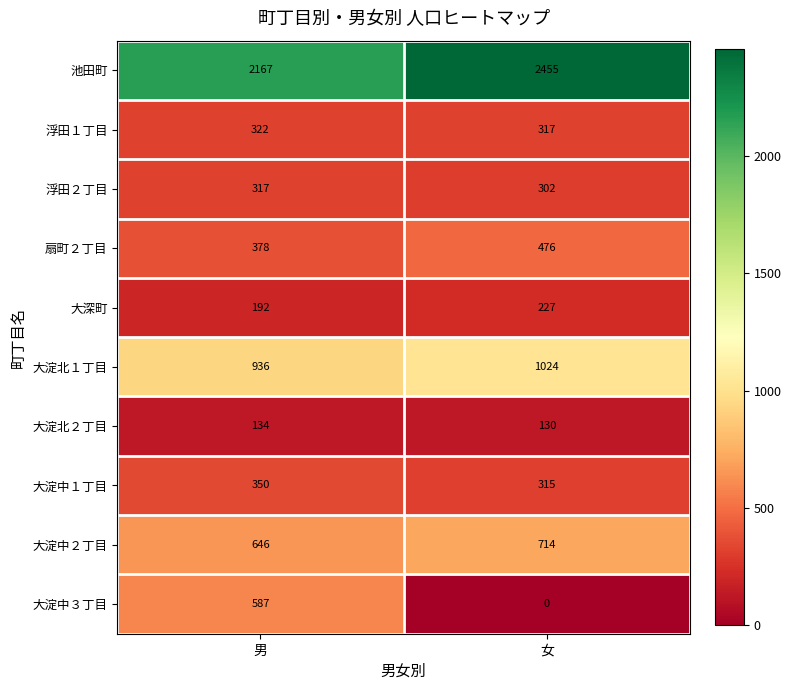

List the series in order of their peak value, lowest first.

大淀北２丁目, 大深町, 浮田２丁目, 浮田１丁目, 大淀中１丁目, 扇町２丁目, 大淀中３丁目, 大淀中２丁目, 大淀北１丁目, 池田町